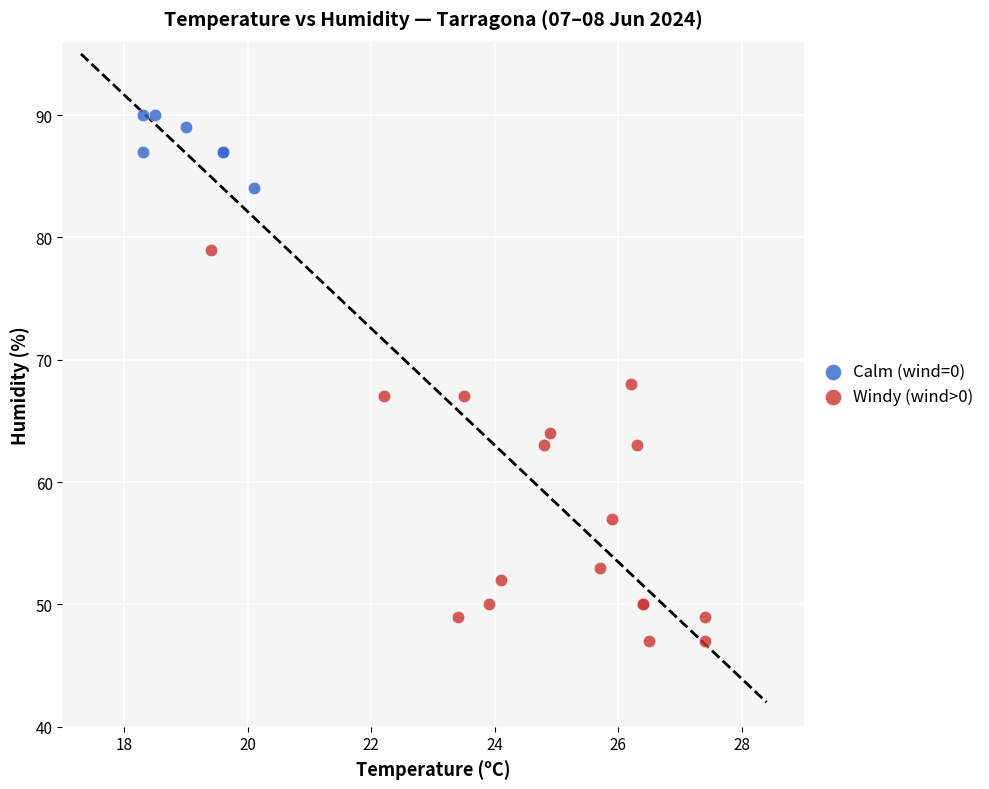

Which series reaches the maximum Y coordinate?

Calm (wind=0)